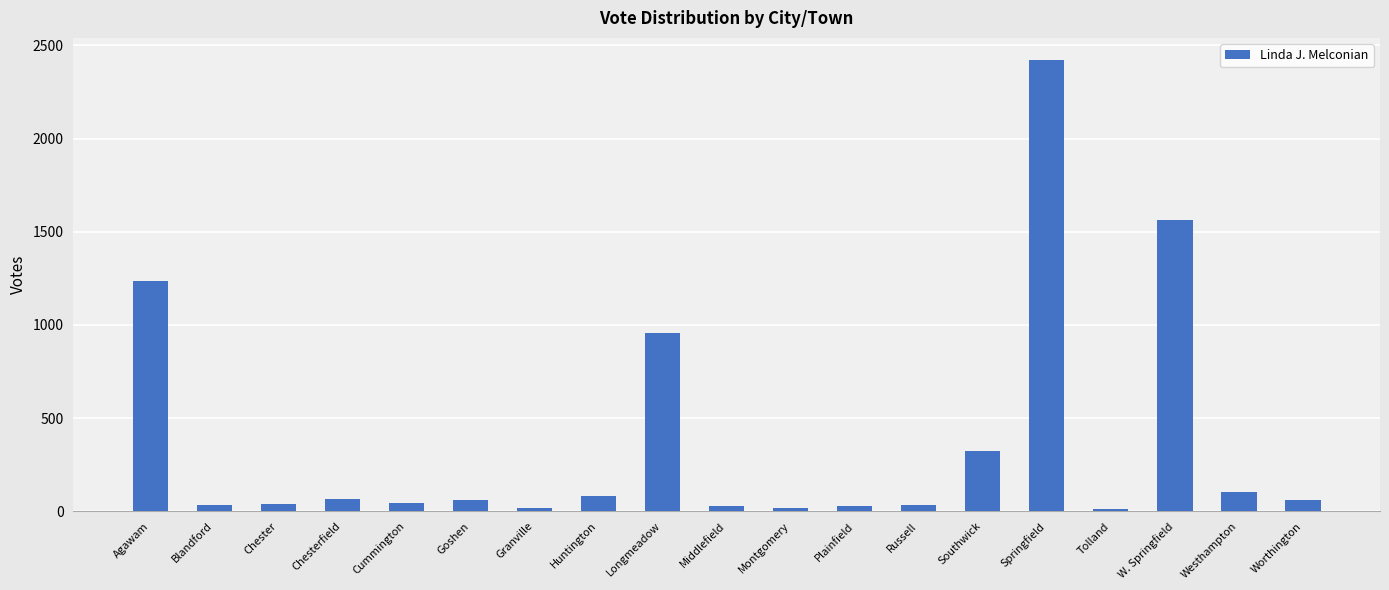

What is the value of the 7th bar from the left?

18